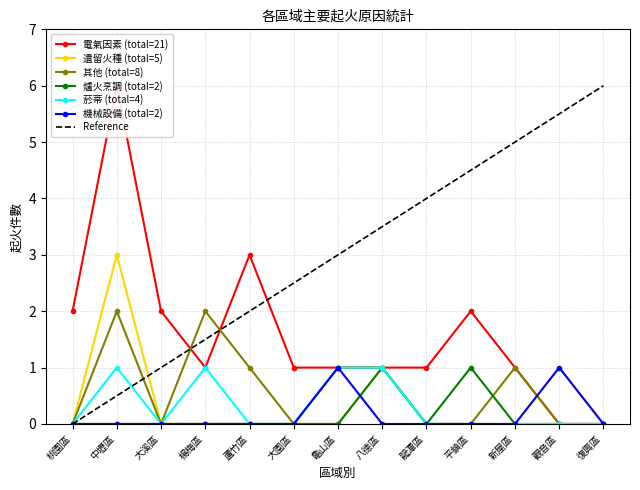

Reading left to right, list all the values displayed in this chart.

電氣因素: 2	6	2	1	3	1	1	1	1	2	1	0	0
遺留火種: 0	3	0	0	0	0	0	1	0	0	0	1	0
其他: 0	2	0	2	1	0	1	1	0	0	1	0	0
爐火烹調: 0	0	0	0	0	0	0	1	0	1	0	0	0
菸蒂: 0	1	0	1	0	0	1	1	0	0	0	0	0
機械設備: 0	0	0	0	0	0	1	0	0	0	0	1	0